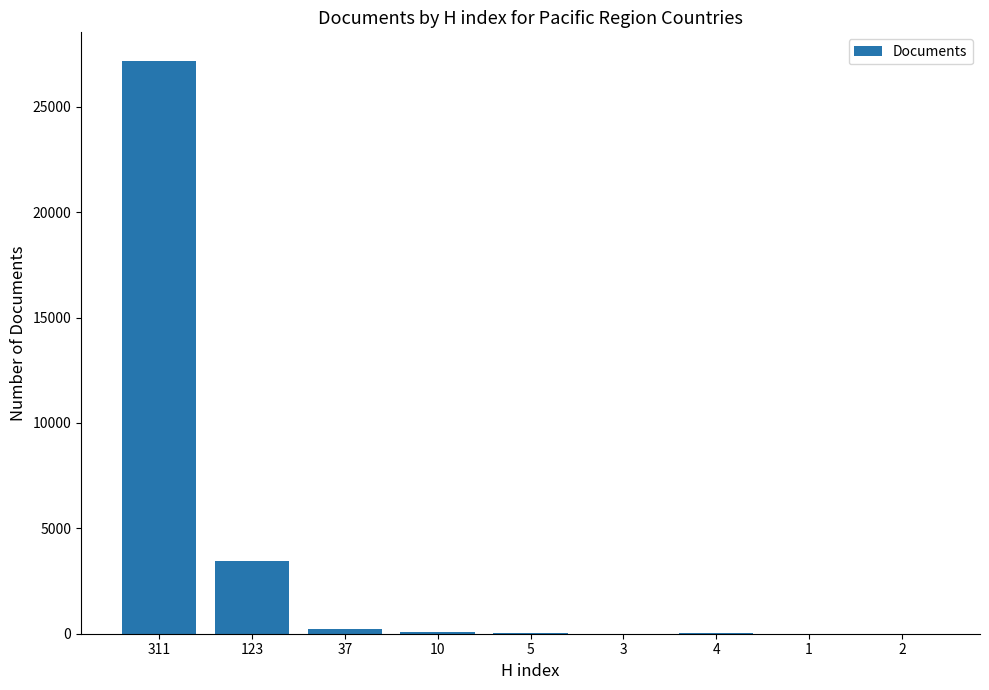

What is the minimum value shown in the chart?

1